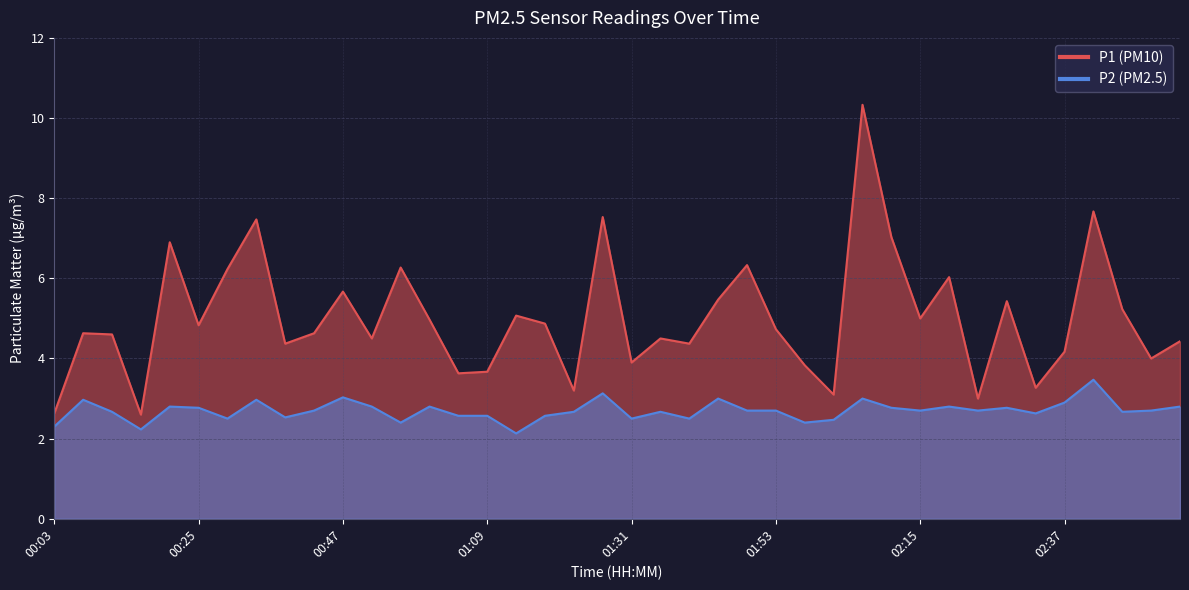

At which category does P1 reach its first local peak?

00:07